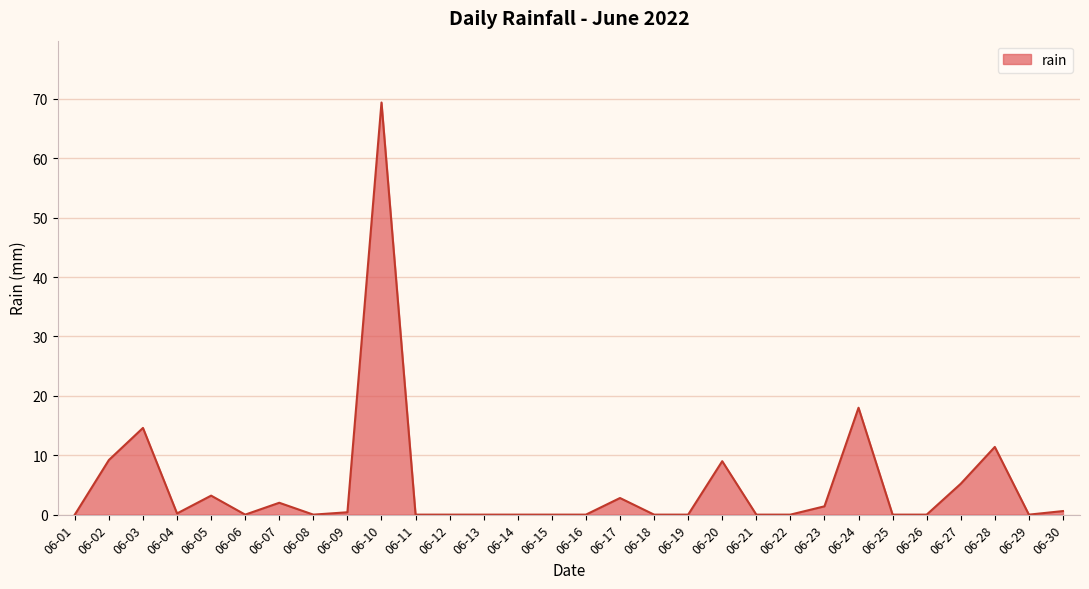

Which has a higher value, 06-28 or 06-13?

06-28